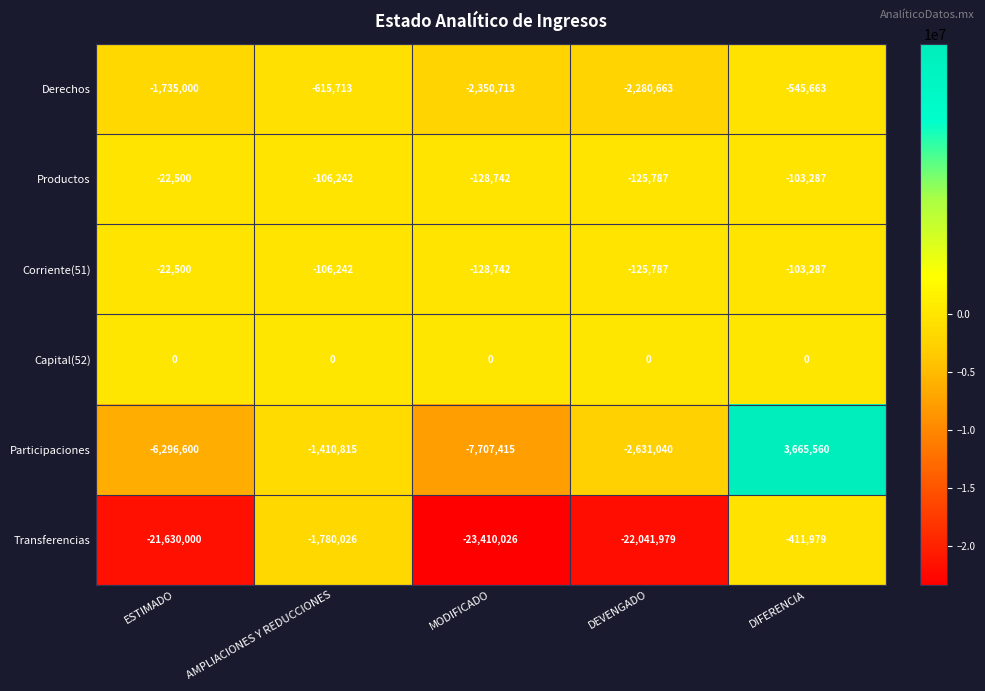

What is the greatest value displayed?

3665560